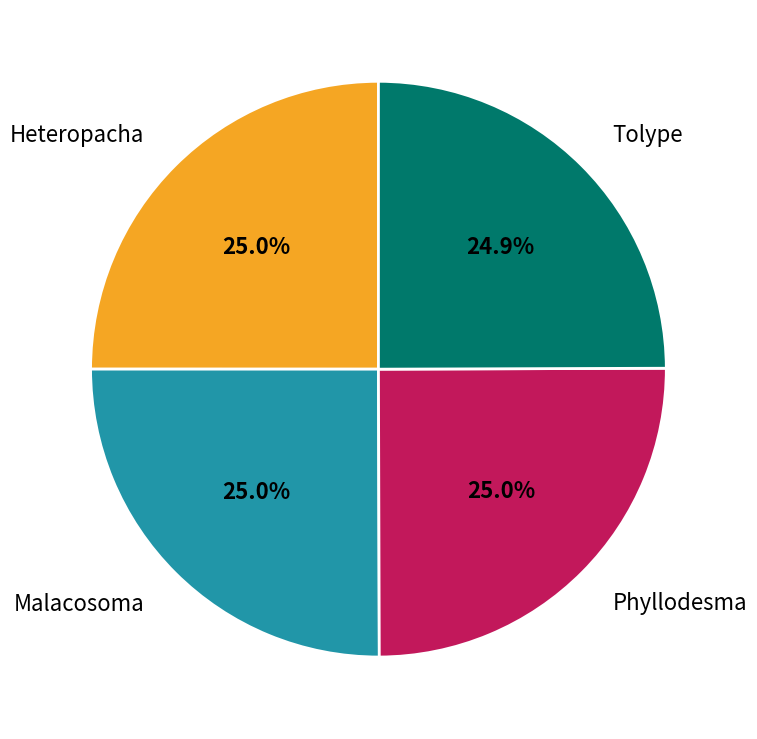

Is Heteropacha the majority of the pie?

No